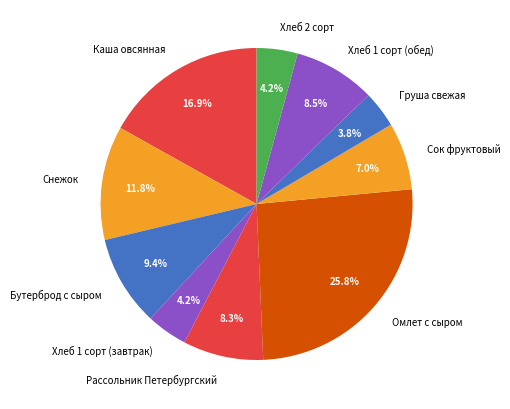

To the nearest percent, what portion does Бутерброд с сыром represent?

9%